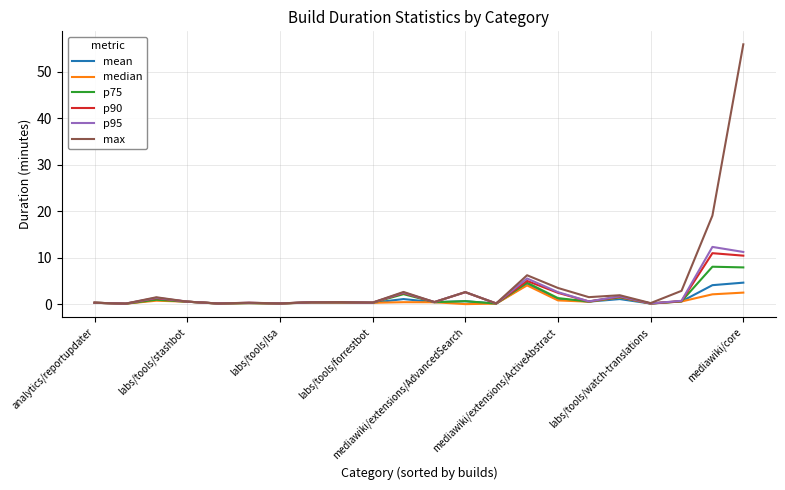

What is the highest value of the p90 series?

11.0